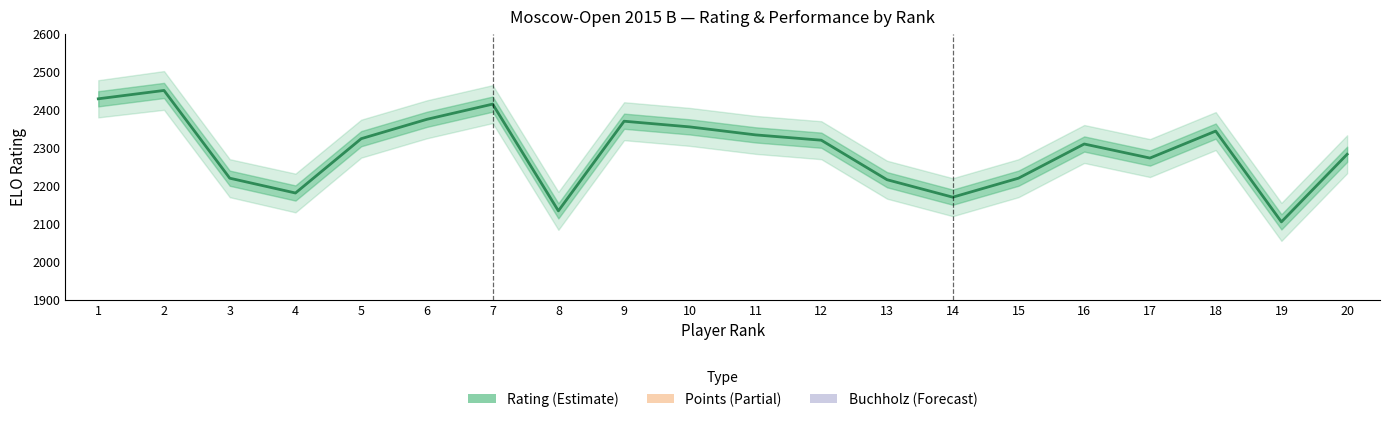

What is the average value of the Rating series?

2291.4